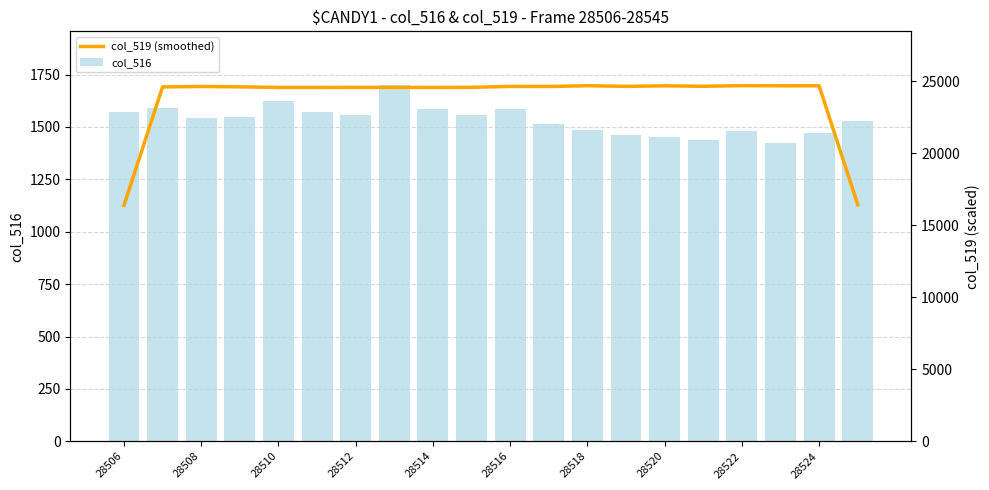

True or false: col_516 has a value of 2506.2 at 28508.

False